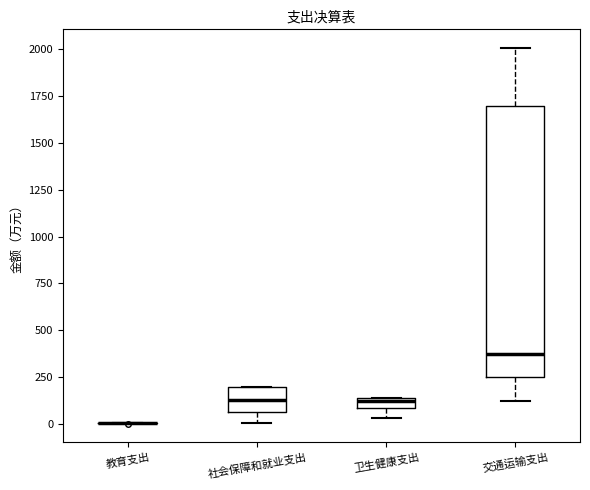

Comparing the boxes themselves (not the whiskers), which one is the tallest?

交通运输支出